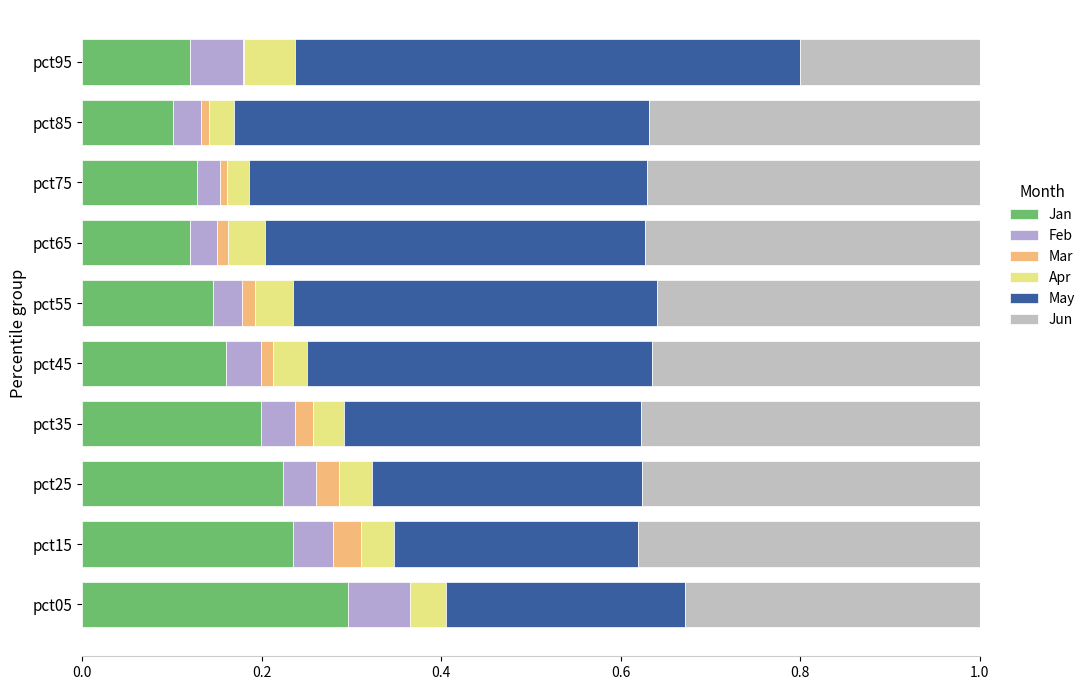

Which series changed the most between pct65 and pct75?

May